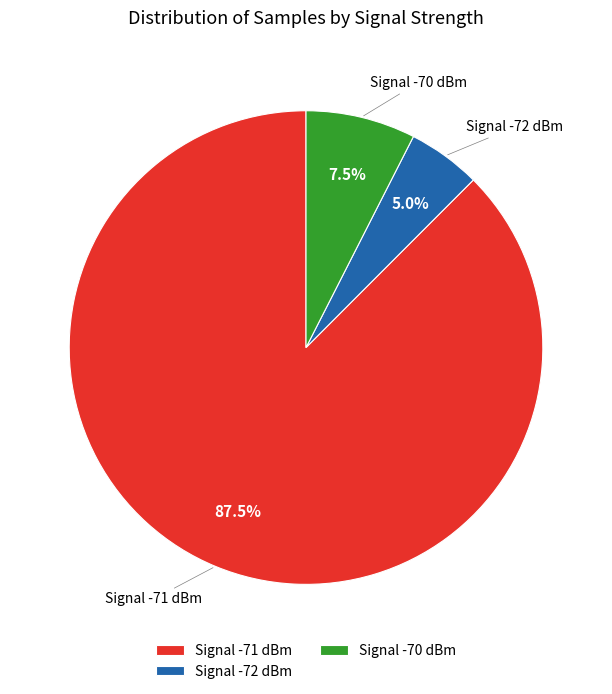

What is the largest slice in the pie chart?

Signal -71 dBm